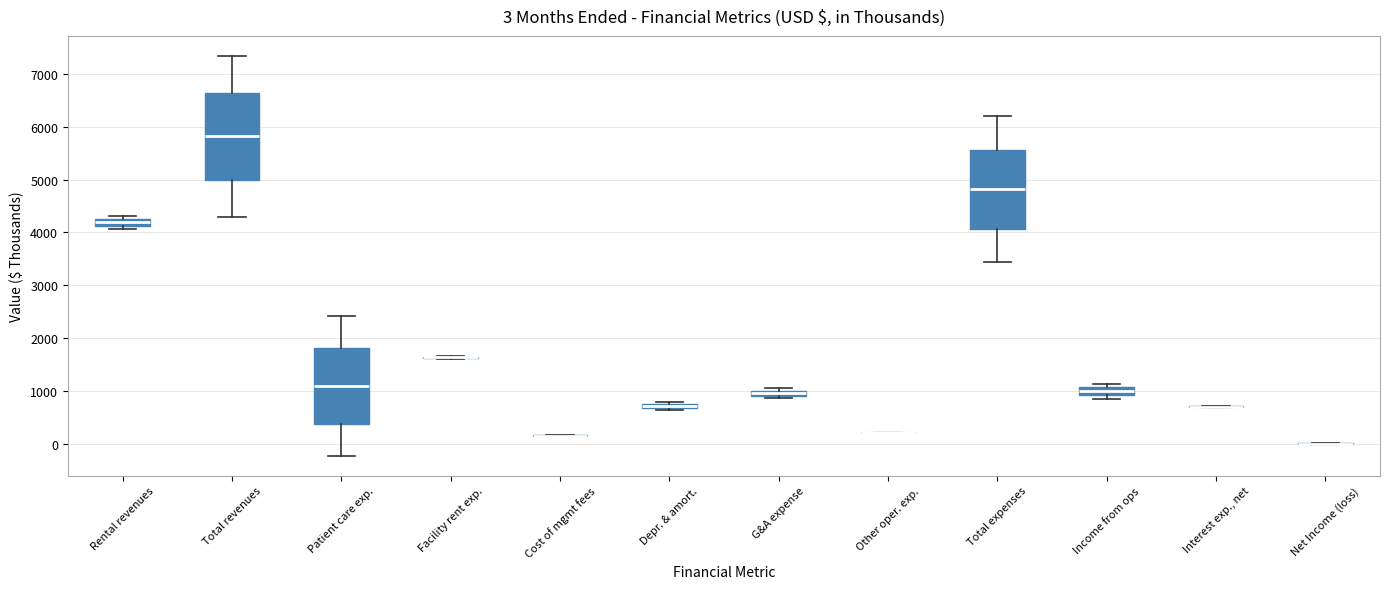

Comparing the boxes themselves (not the whiskers), which one is the tallest?

Total revenues